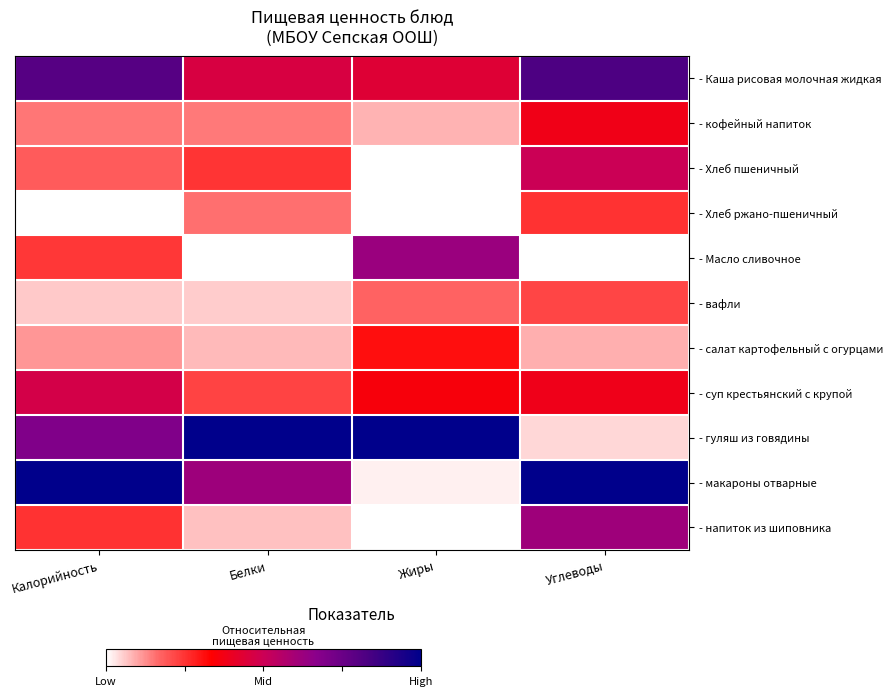

What is the total value across all series at Калорийность?

4.0